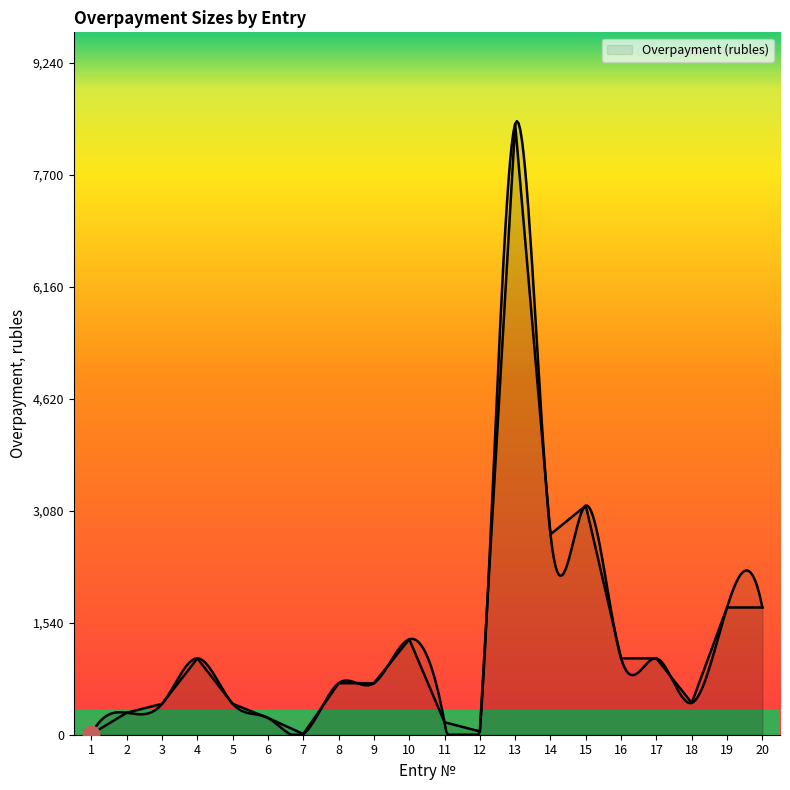

What is the difference between the values at 15 and 3?

2724.8